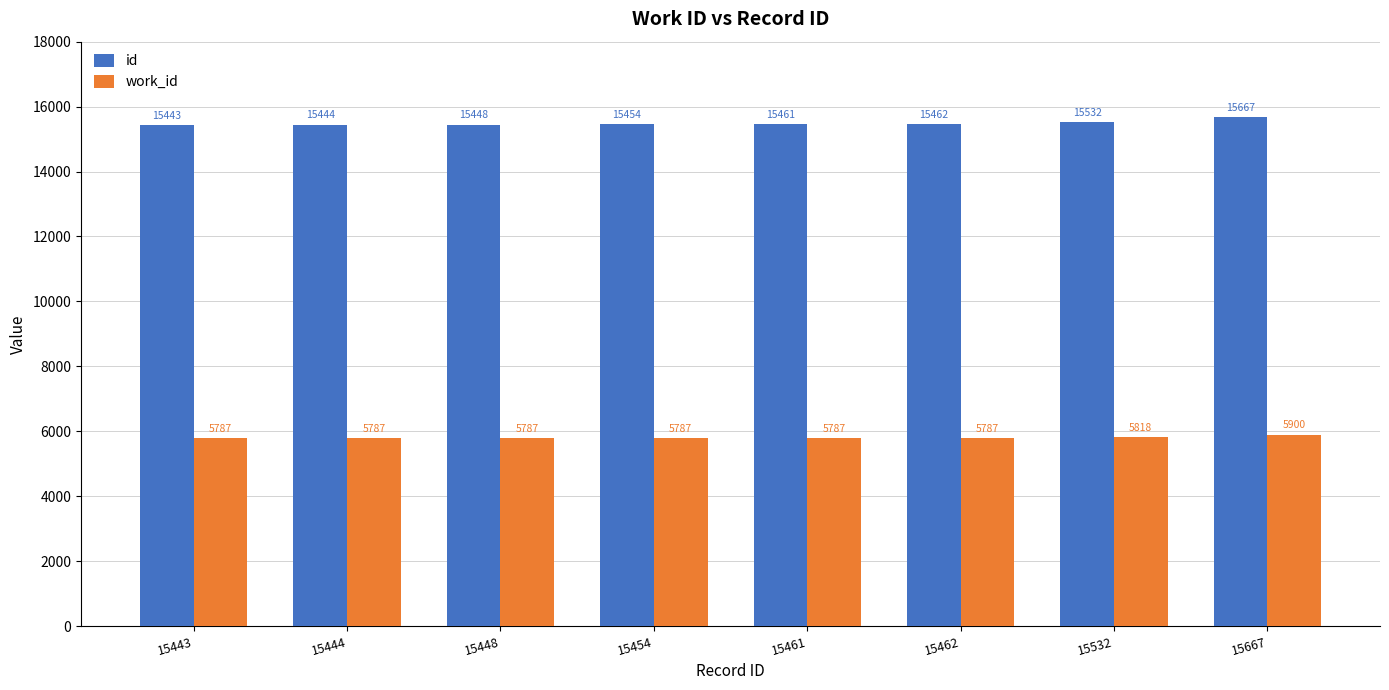

List the series in order of their overall mean, highest first.

id, work_id